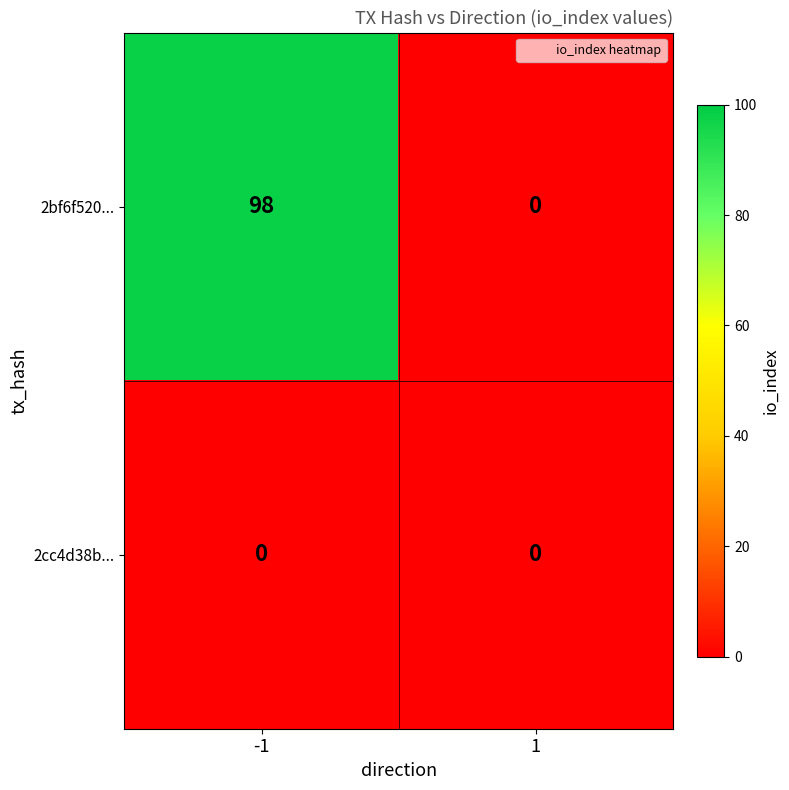

Reading left to right, list all the values displayed in this chart.

2bf6f520...: 98	0
2cc4d38b...: 0	0